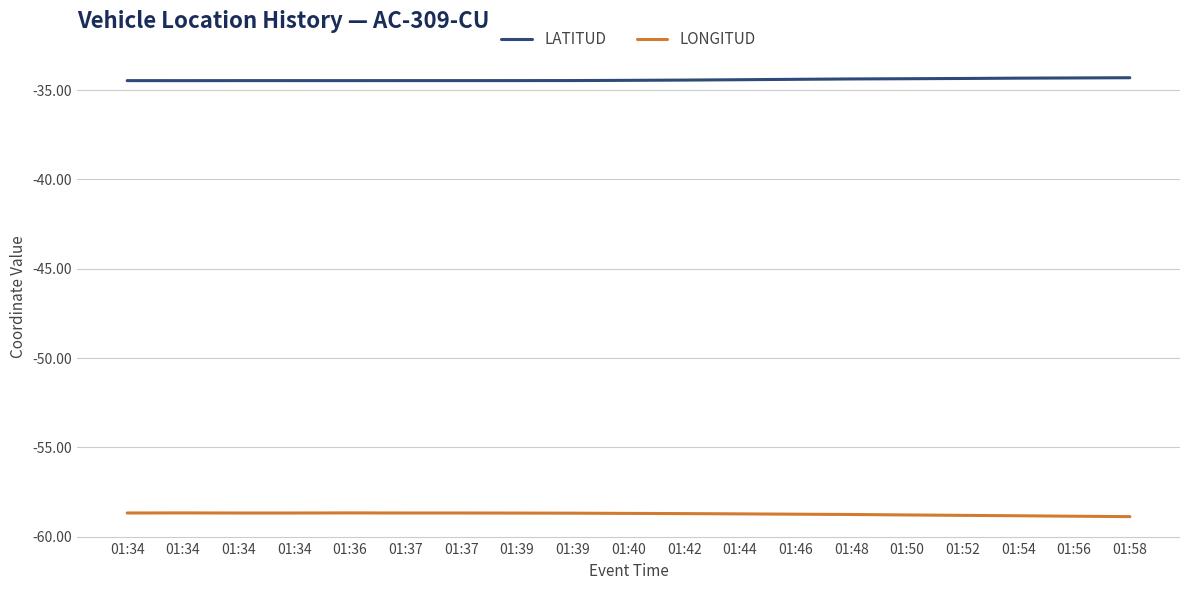

At which label does LONGITUD reach its peak?

01:36